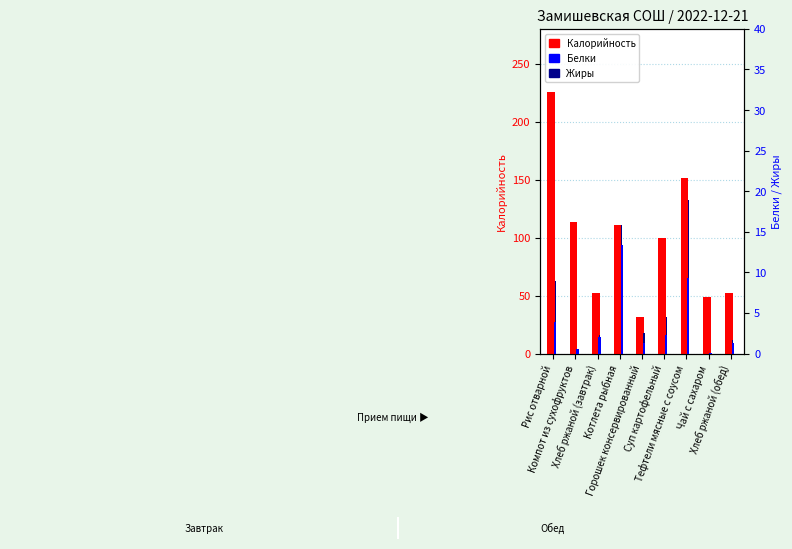

What is the difference between the highest and lowest values at Суп картофельный?

97.0